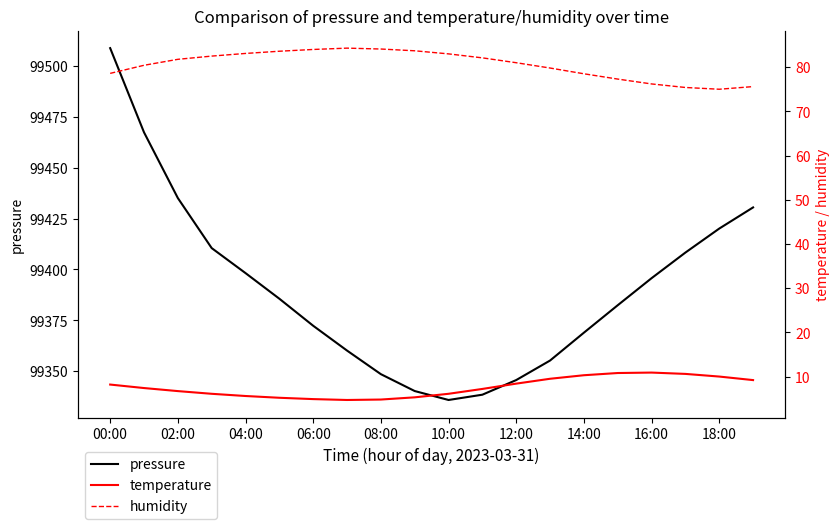

Reading left to right, extract all data points from this chart.

pressure: 99508.8	99467.4	99435.1	99410.5	99398.2	99385.6	99372.3	99360.1	99348.5	99340.2	99335.8	99338.4	99345.6	99355.2	99368.9	99382.4	99395.7	99408.3	99420.1	99430.5
temperature: 8.2	7.4	6.7	6.1	5.6	5.2	4.9	4.7	4.8	5.3	6.1	7.2	8.4	9.5	10.3	10.8	10.9	10.6	10.0	9.2
humidity: 78.6	80.4	81.8	82.5	83.1	83.6	84.0	84.3	84.1	83.7	83.0	82.1	81.0	79.8	78.5	77.3	76.2	75.4	75.0	75.6